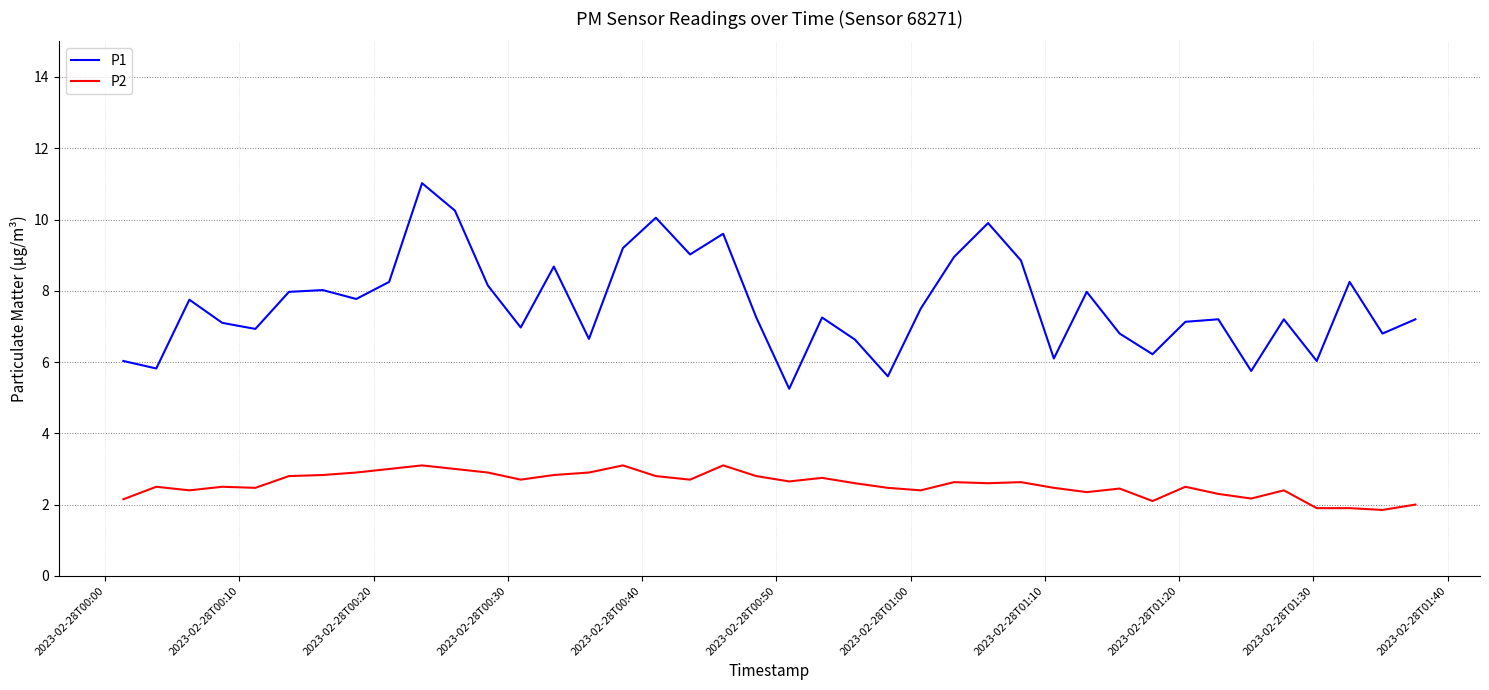

Which series has the largest total across all categories?

P1